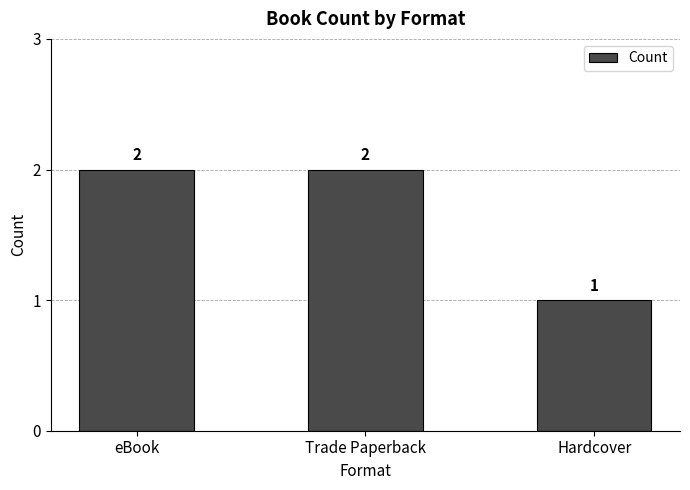

What position from the right is eBook?

3